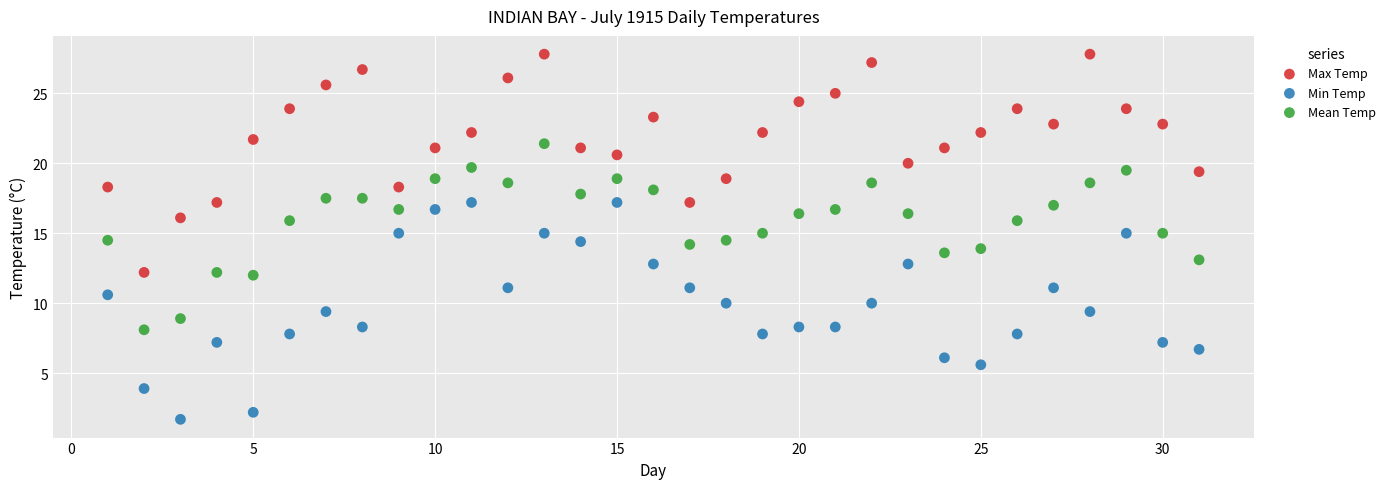

Which series reaches the maximum Y coordinate?

Max Temp